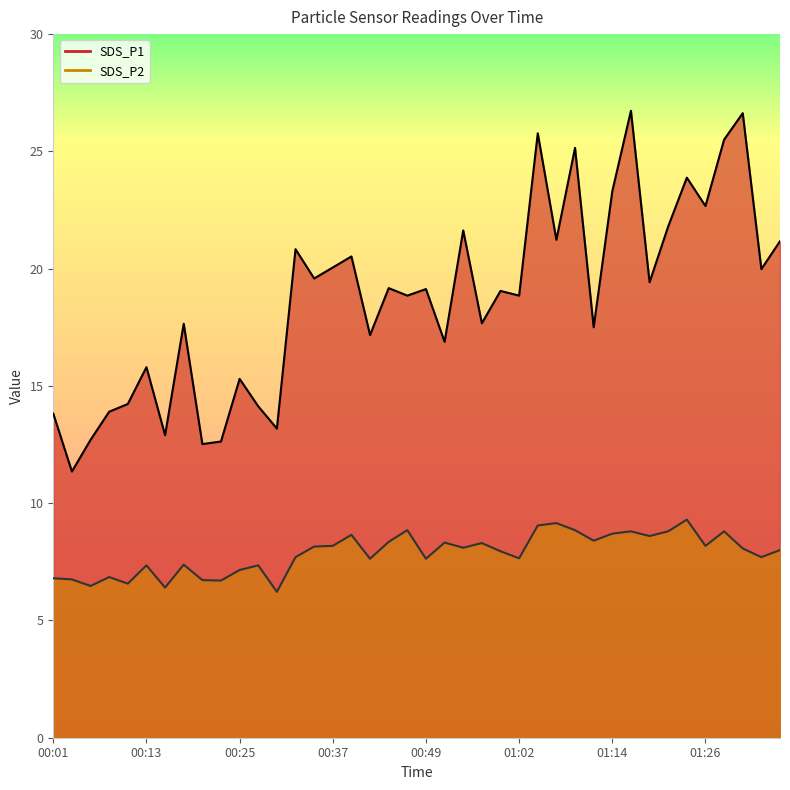

How many lines are shown in the chart?

2